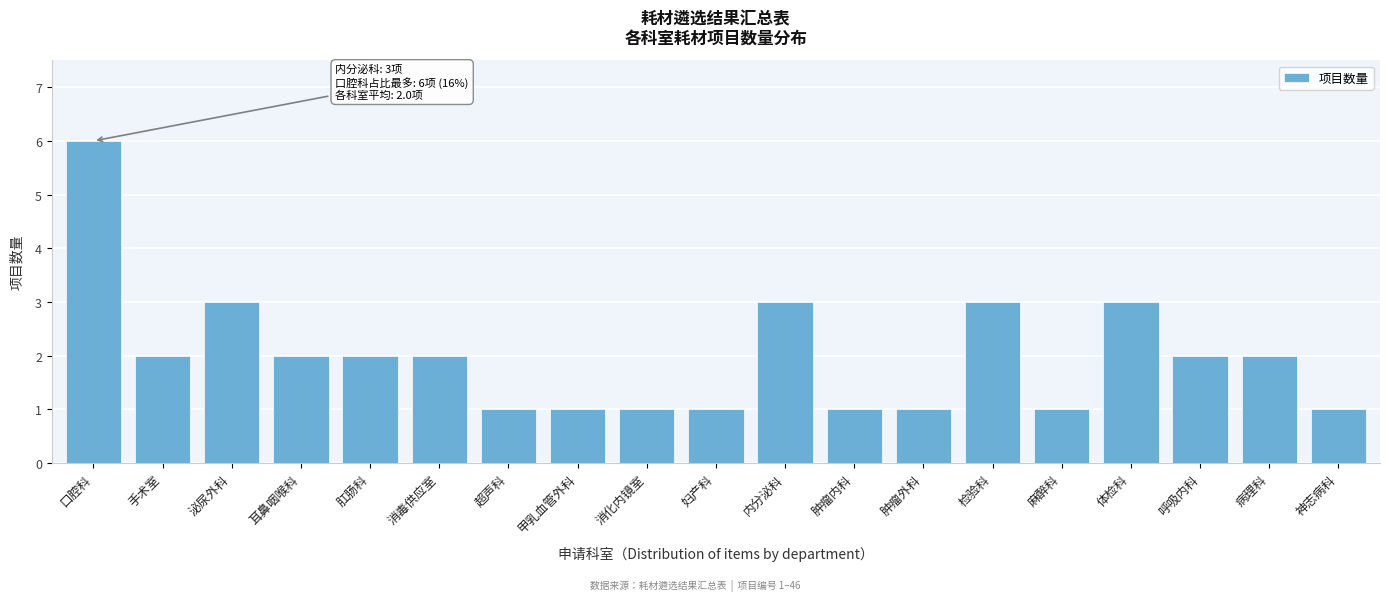

Reading left to right, transcribe all the data shown in this chart.

6	2	3	2	2	2	1	1	1	1	3	1	1	3	1	3	2	2	1